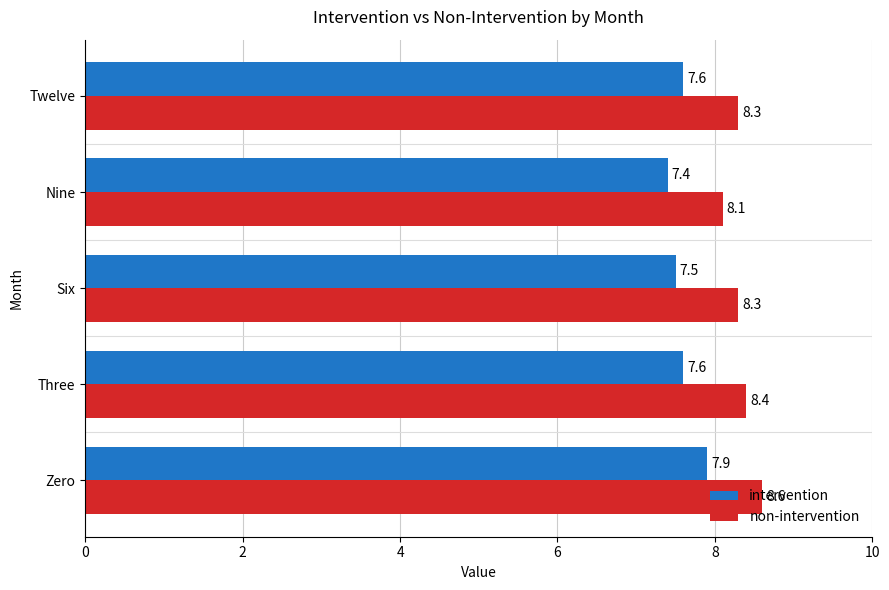

Count the non-intervention values in the range 8 to 9.

5